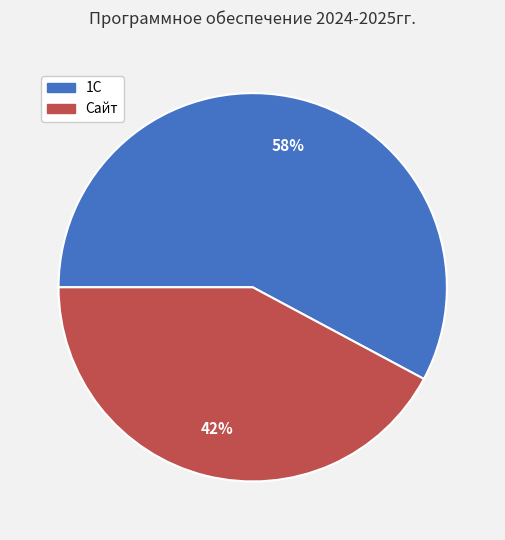

To the nearest percent, what is the average slice percentage?

50%